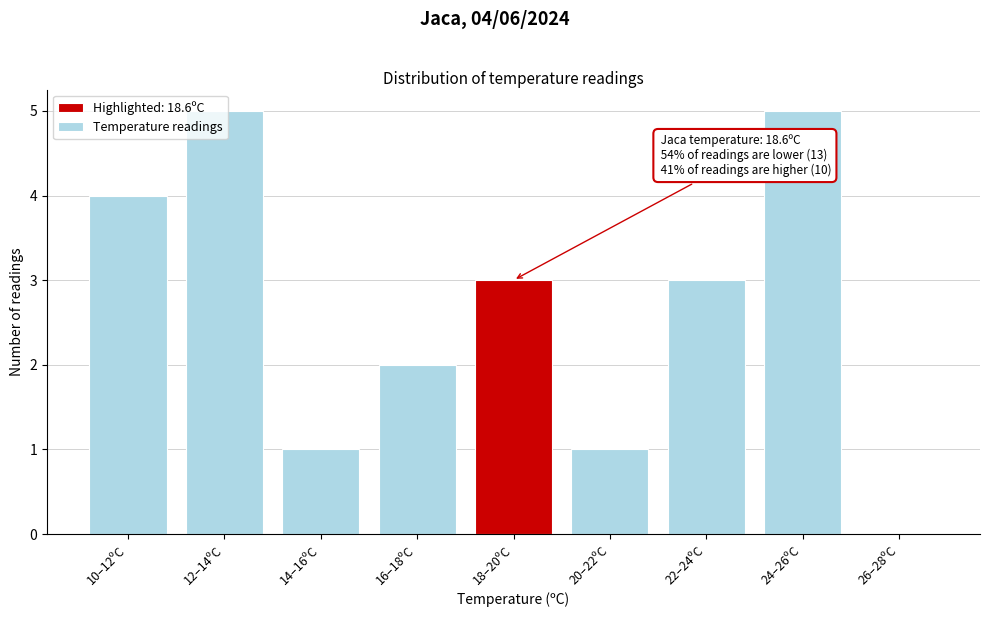

Is it true that the value at 24–26ºC is 5?

True